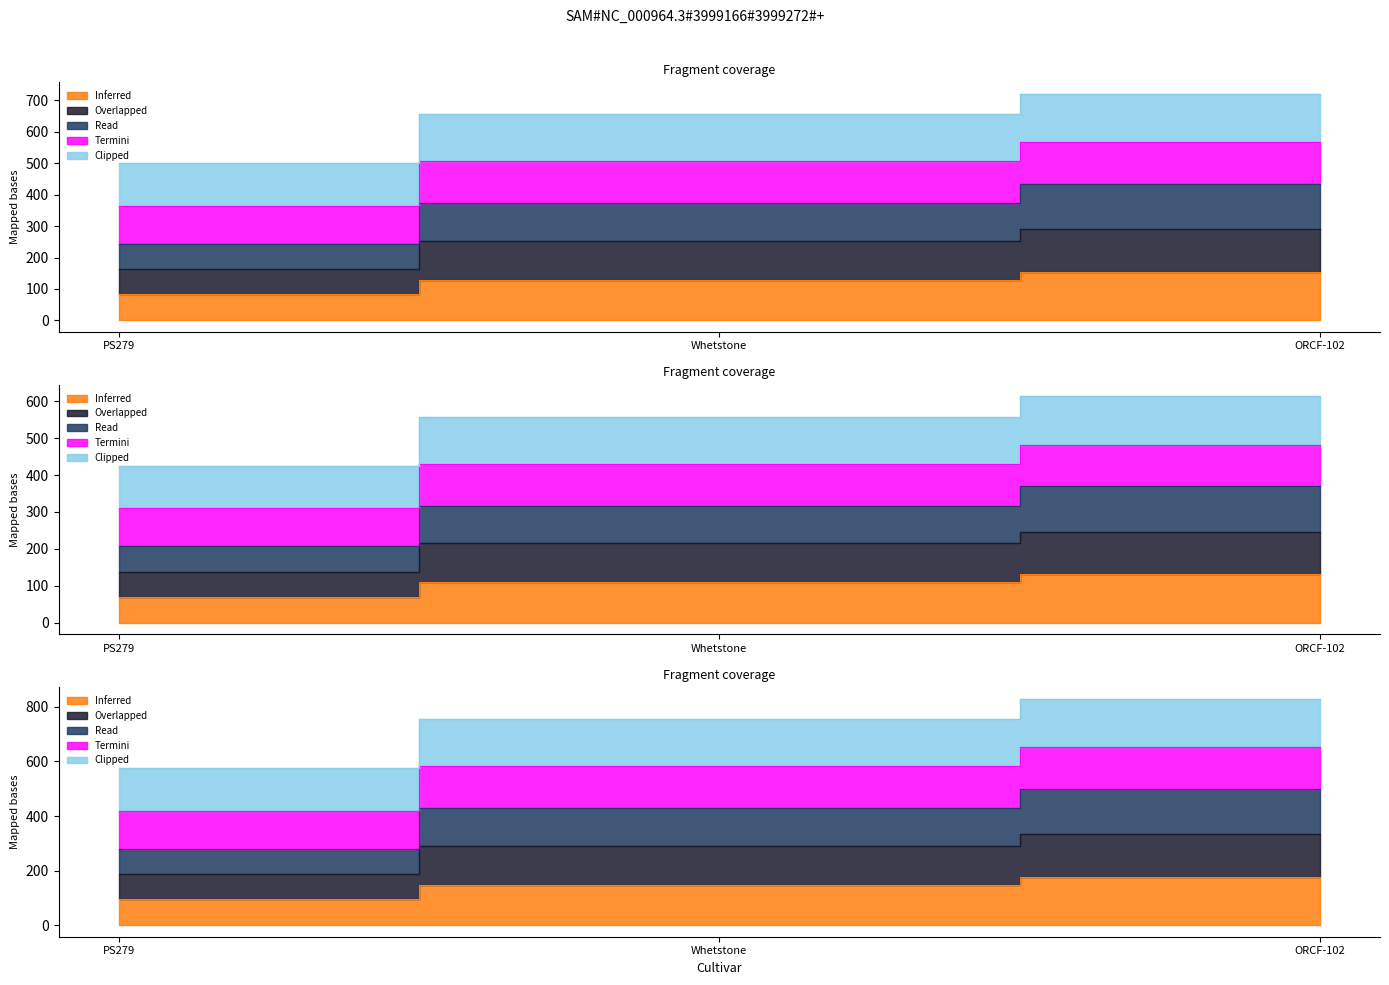

At which label is Clipped closest to 611?

Whetstone